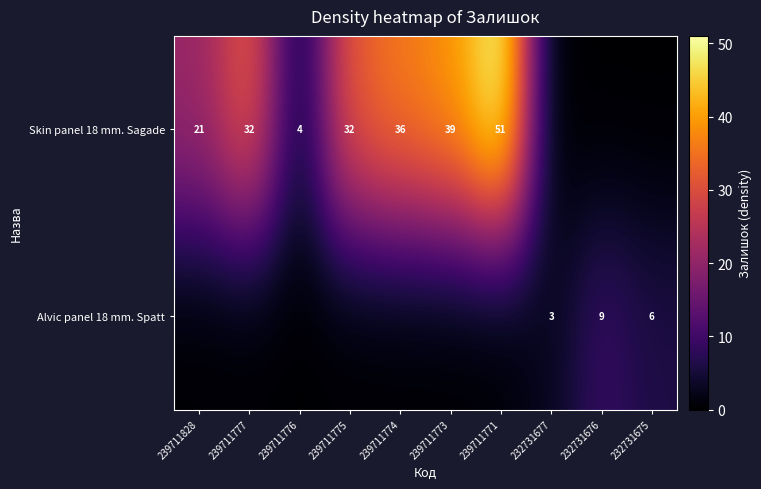

The value of Skin panel 18 mm. Sagade at 239711828 is 21. True or false?

True